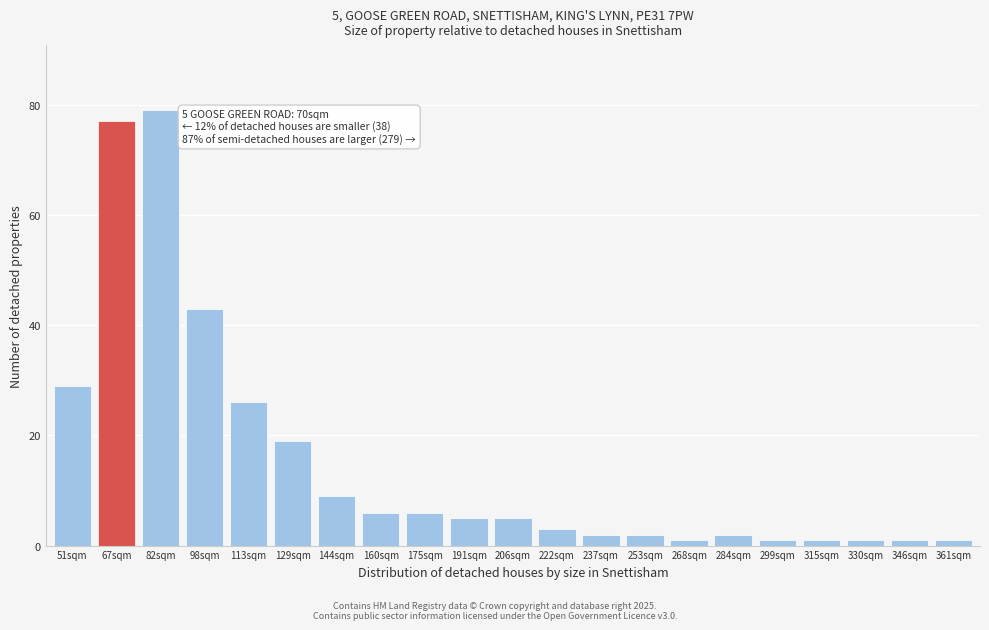

Reading left to right, what are all the values shown in this chart?

51sqm=29	67sqm=77	82sqm=79	98sqm=43	113sqm=26	129sqm=19	144sqm=9	160sqm=6	175sqm=6	191sqm=5	206sqm=5	222sqm=3	237sqm=2	253sqm=2	268sqm=1	284sqm=2	299sqm=1	315sqm=1	330sqm=1	346sqm=1	361sqm=1